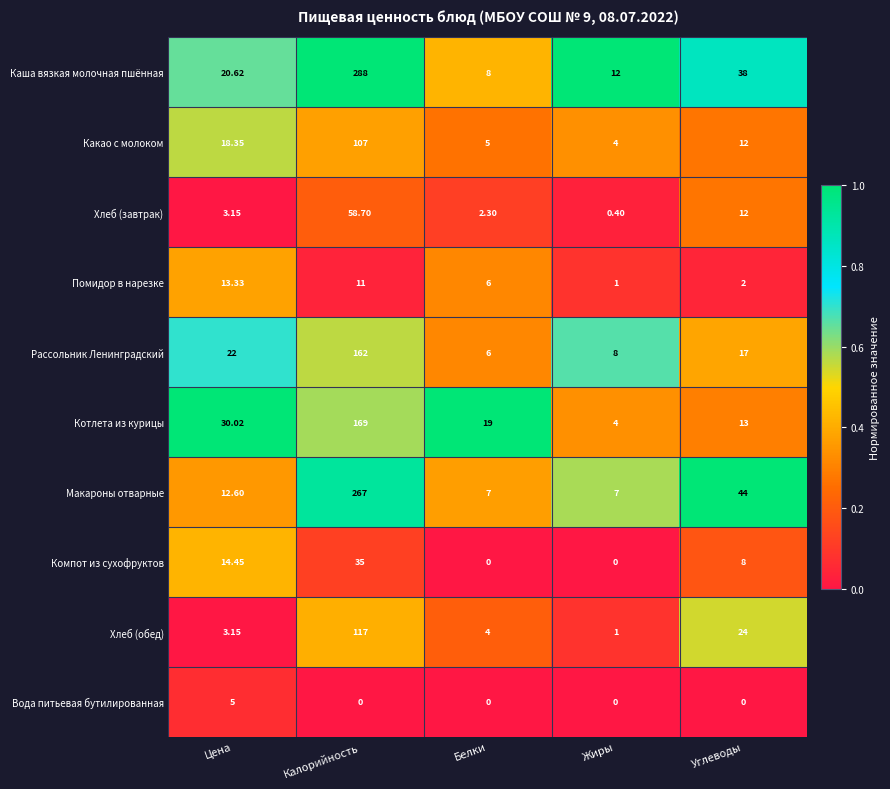

At which category is the sum across all series the highest?

Калорийность